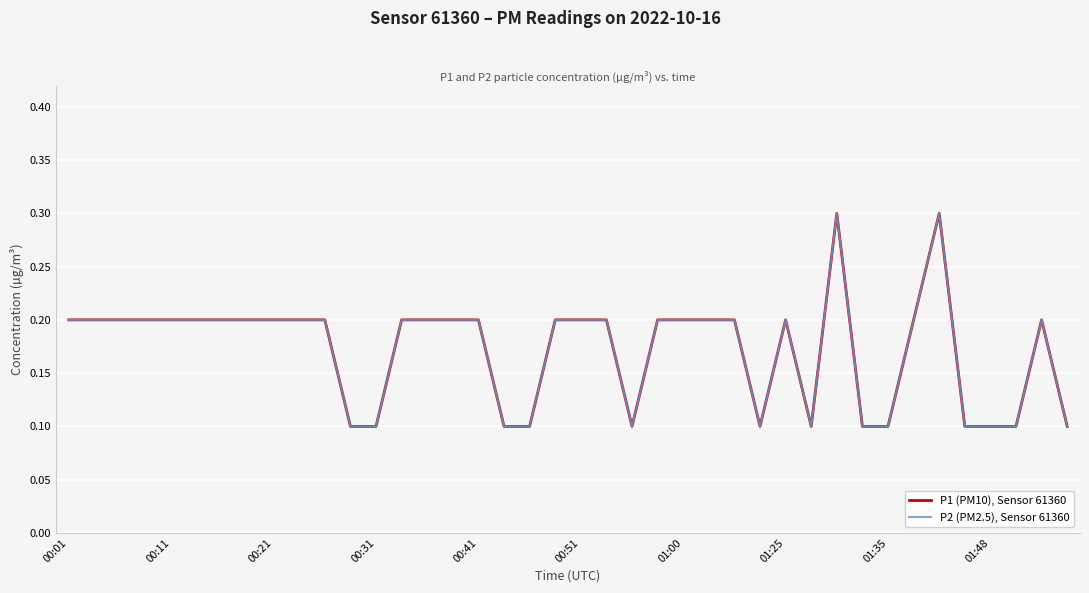

True or false: P1 (PM10), Sensor 61360 and P2 (PM2.5), Sensor 61360 cross at least once.

False